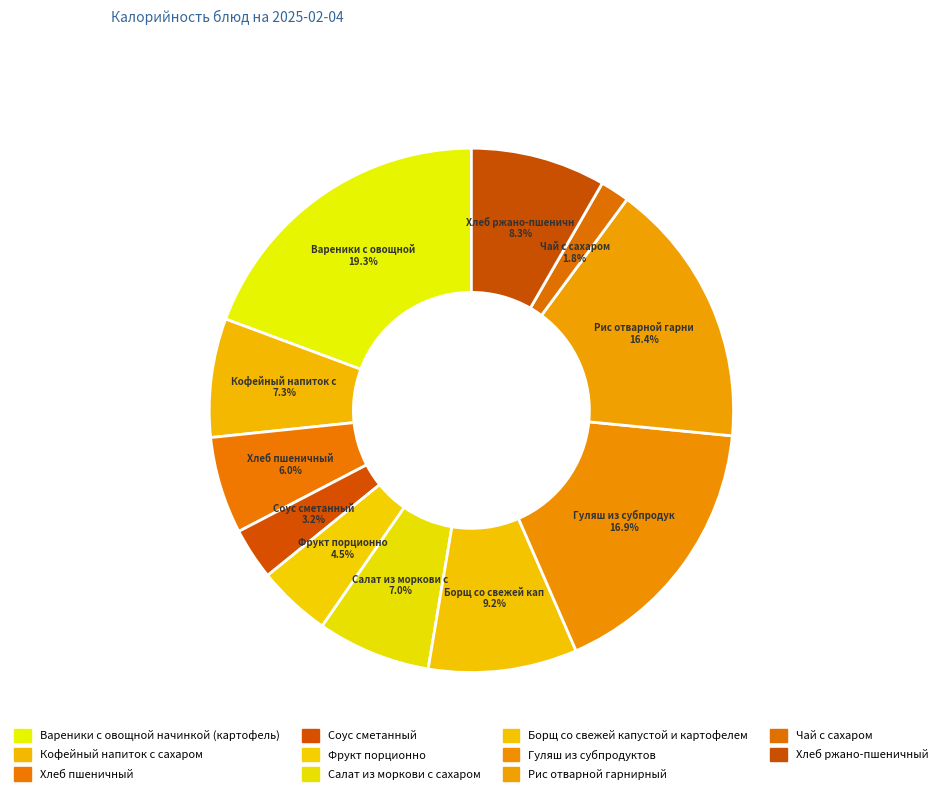

Rank the categories by value from lowest to highest.

Чай с сахаром, Соус сметанный, Фрукт порционно, Хлеб пшеничный, Салат из моркови с сахаром, Кофейный напиток с сахаром, Хлеб ржано-пшеничный, Борщ со свежей капустой и картофелем, Рис отварной гарнирный, Гуляш из субпродуктов, Вареники с овощной начинкой (картофель)